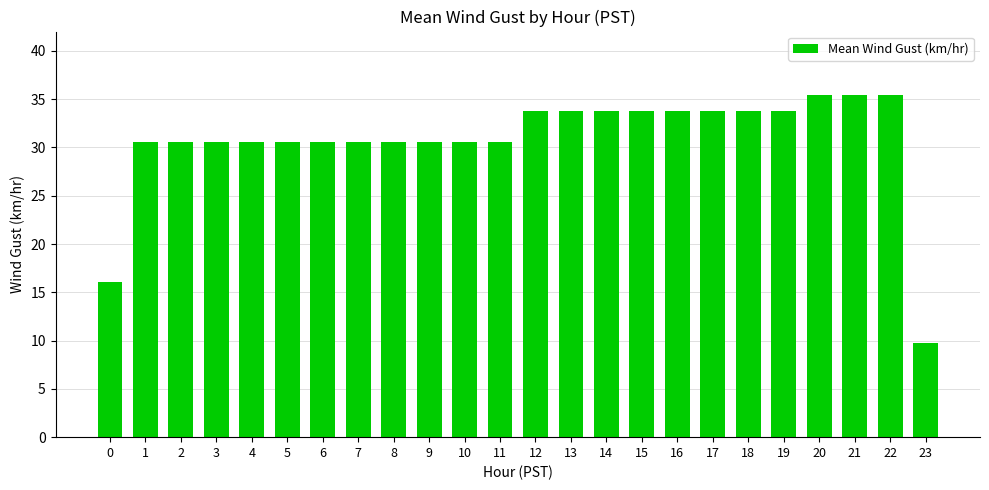

Reading left to right, transcribe all the data shown in this chart.

0=16.1	1=30.6	2=30.6	3=30.6	4=30.6	5=30.6	6=30.6	7=30.6	8=30.6	9=30.6	10=30.6	11=30.6	12=33.8	13=33.8	14=33.8	15=33.8	16=33.8	17=33.8	18=33.8	19=33.8	20=35.4	21=35.4	22=35.4	23=9.7